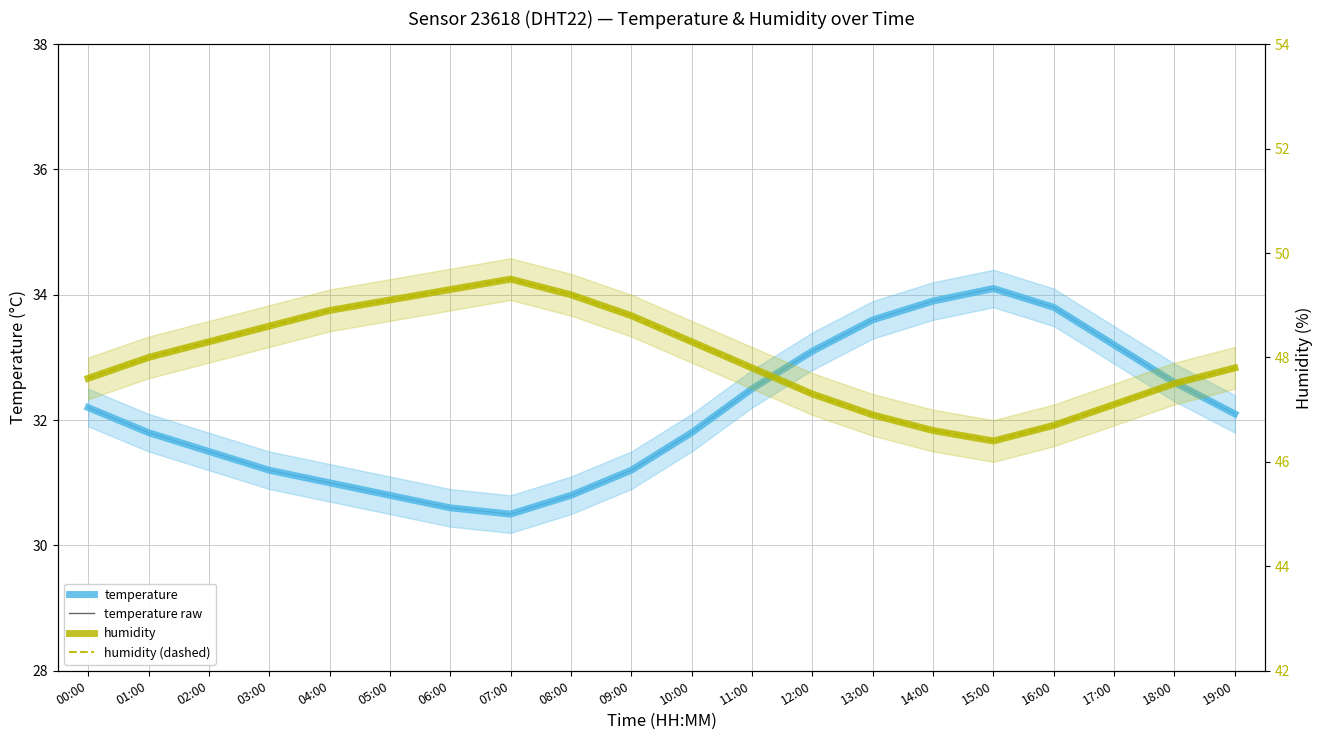

Reading left to right, list all the values displayed in this chart.

temperature: 00:00=32.2	01:00=31.8	02:00=31.5	03:00=31.2	04:00=31.0	05:00=30.8	06:00=30.6	07:00=30.5	08:00=30.8	09:00=31.2	10:00=31.8	11:00=32.5	12:00=33.1	13:00=33.6	14:00=33.9	15:00=34.1	16:00=33.8	17:00=33.2	18:00=32.6	19:00=32.1
humidity: 00:00=47.6	01:00=48.0	02:00=48.3	03:00=48.6	04:00=48.9	05:00=49.1	06:00=49.3	07:00=49.5	08:00=49.2	09:00=48.8	10:00=48.3	11:00=47.8	12:00=47.3	13:00=46.9	14:00=46.6	15:00=46.4	16:00=46.7	17:00=47.1	18:00=47.5	19:00=47.8